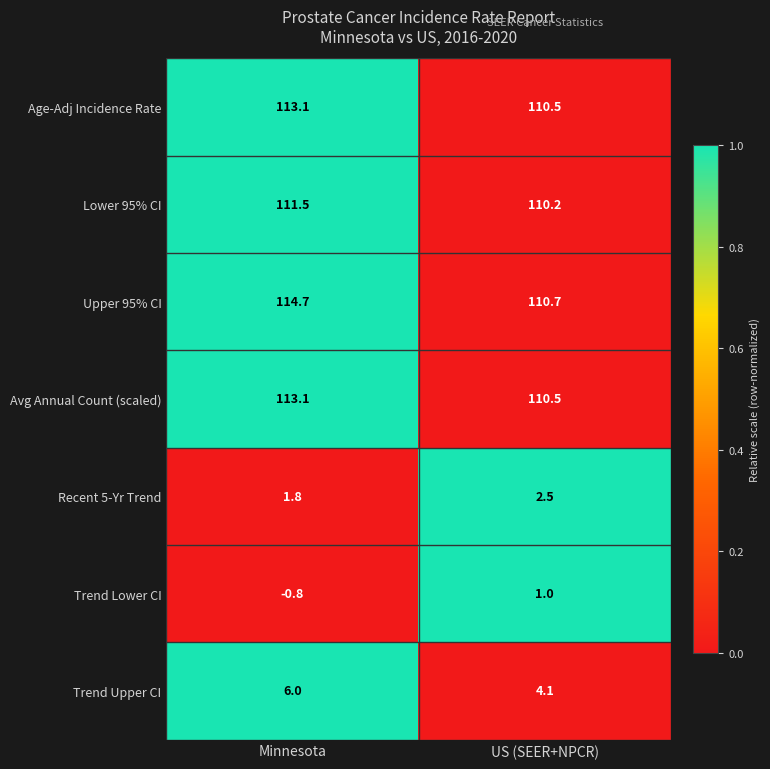

What is the total value across all series at US (SEER+NPCR)?

449.5